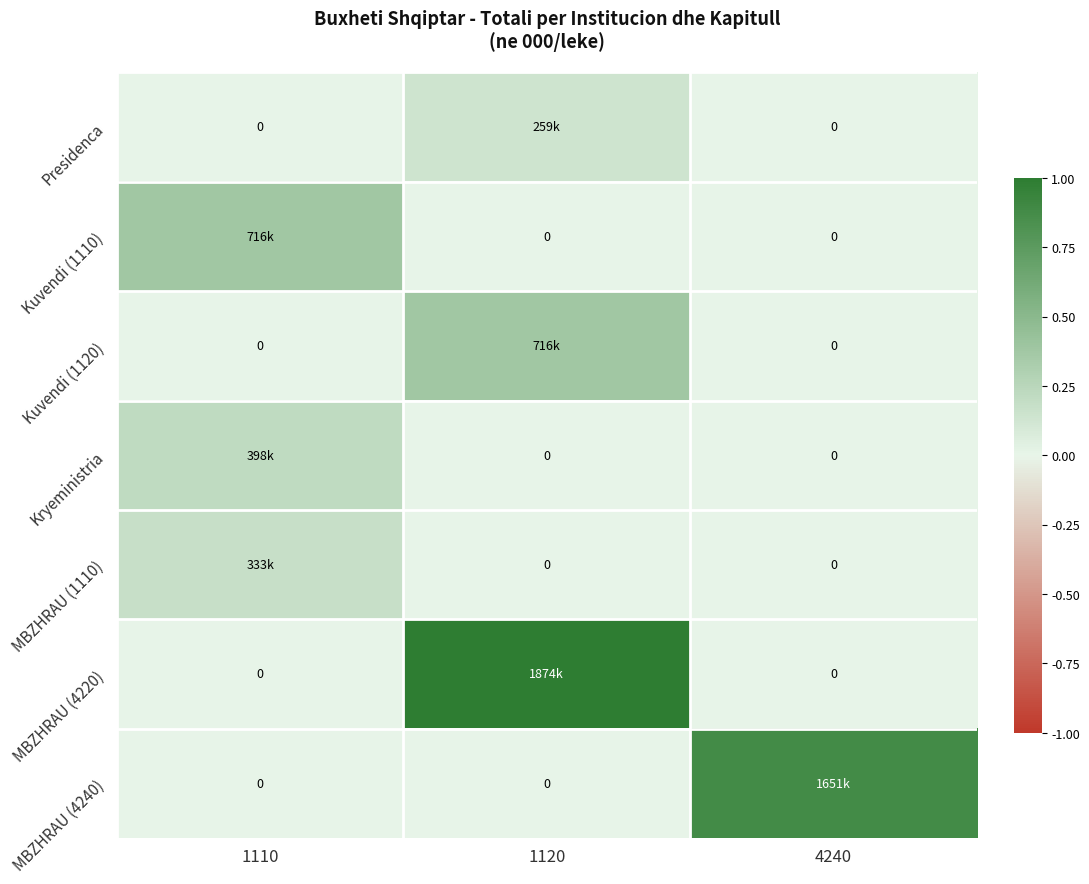

How many positive values does the MBZHRAU (4240) series have?

1